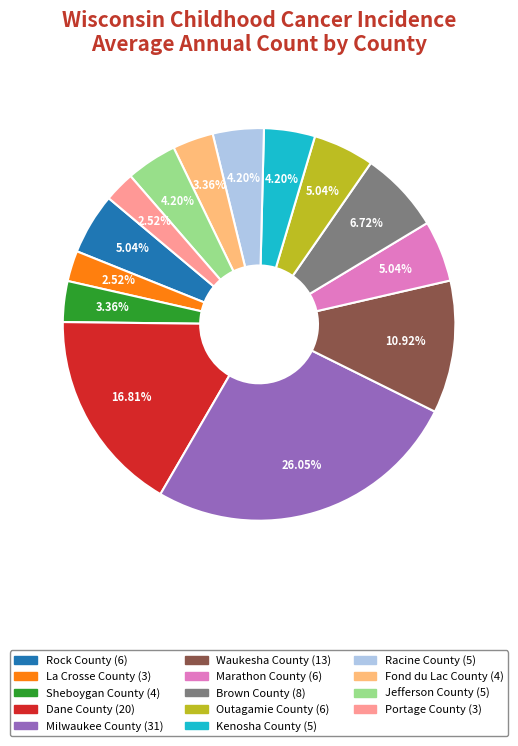

Is there any slice that represents more than half of the pie?

No